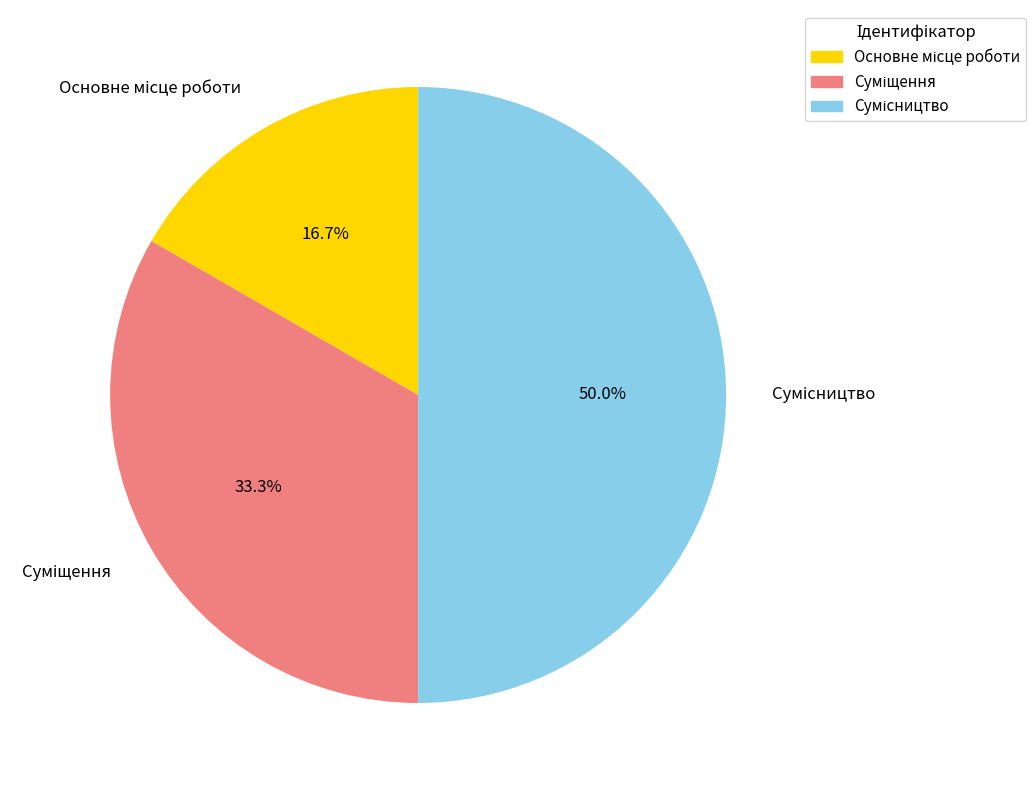

To the nearest percent, what percentage of the pie is Суміщення?

33%